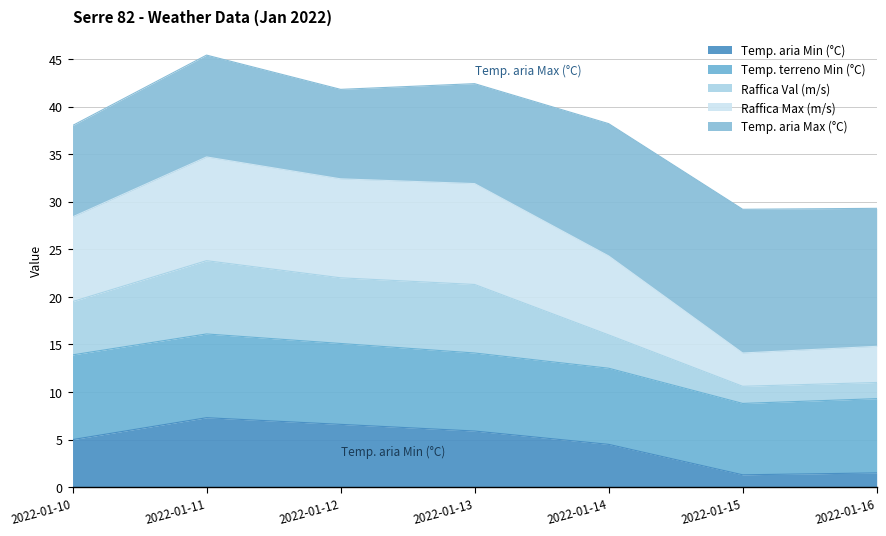

The Raffica Val (m/s) series shows 7.1 at 2022-01-15. True or false?

False